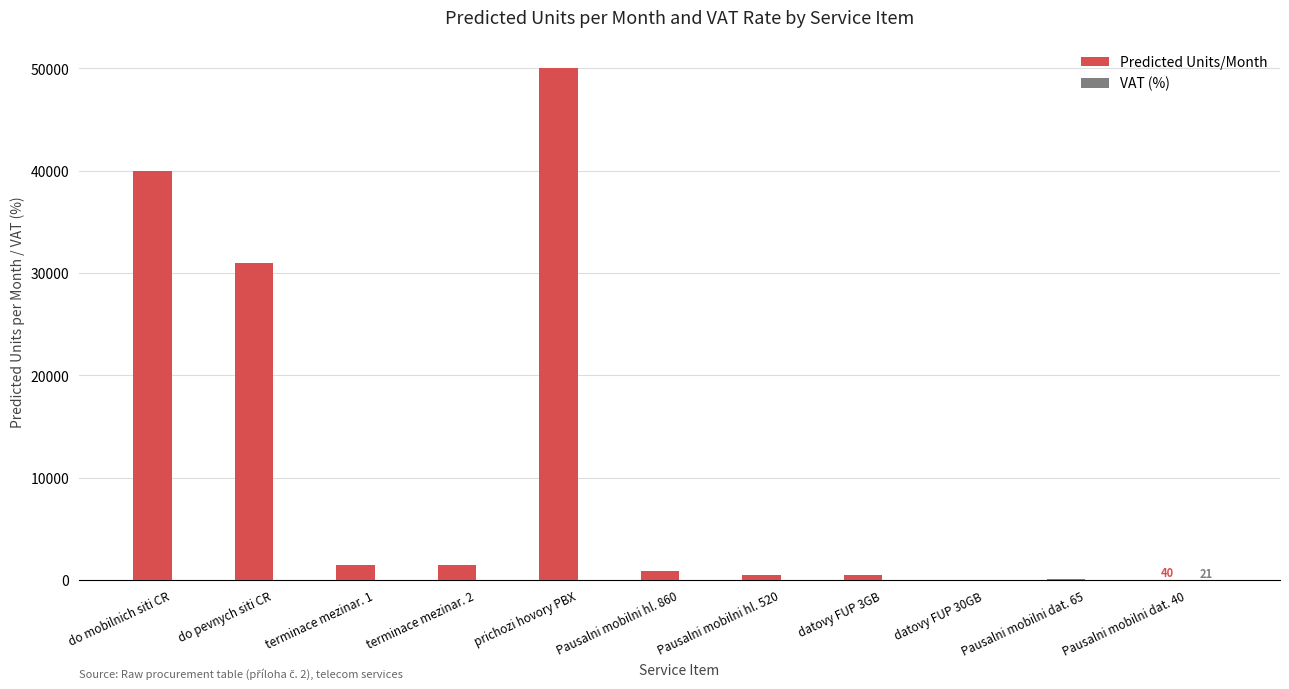

Are the bars horizontal?

No